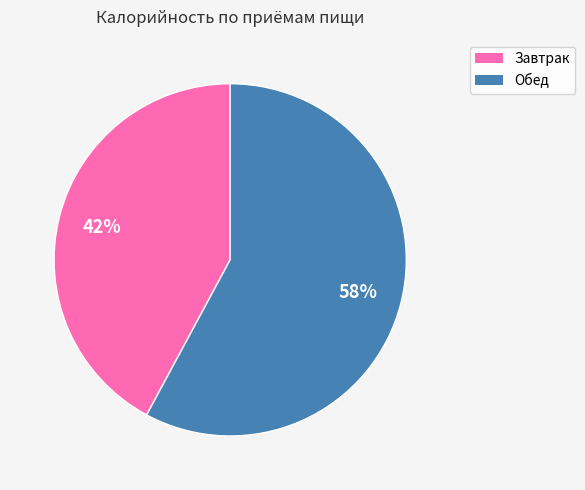

Is it true that Обед is 63% of the pie?

False